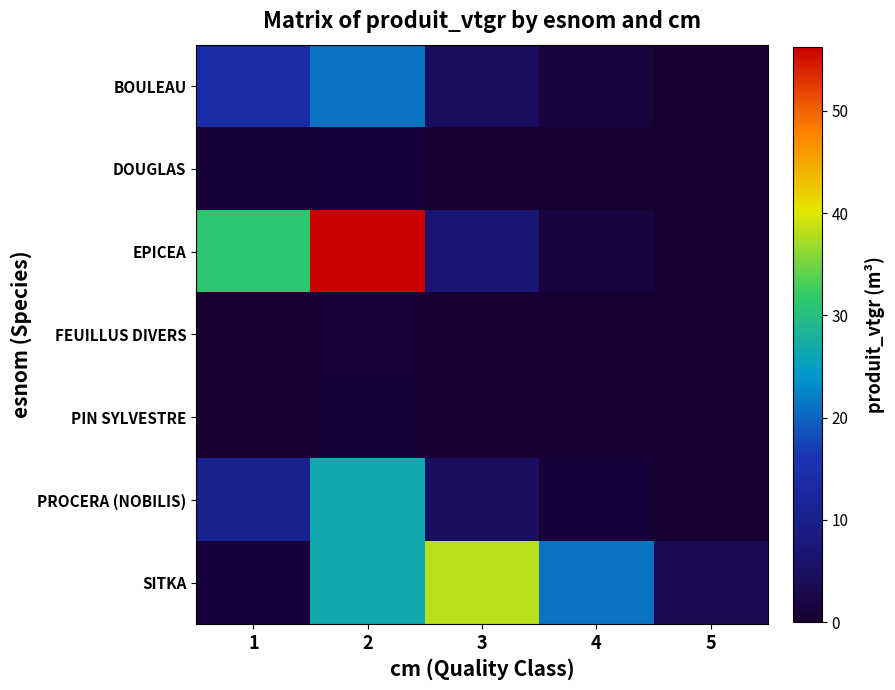

List the series in order of their peak value, lowest first.

FEUILLUS DIVERS, PIN SYLVESTRE, DOUGLAS, BOULEAU, PROCERA (NOBILIS), SITKA, EPICEA